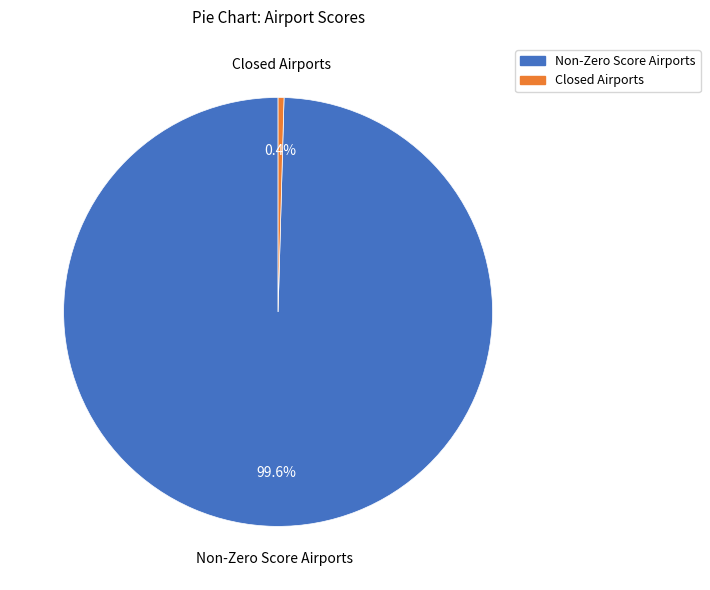

Is there any slice that represents more than half of the pie?

Yes